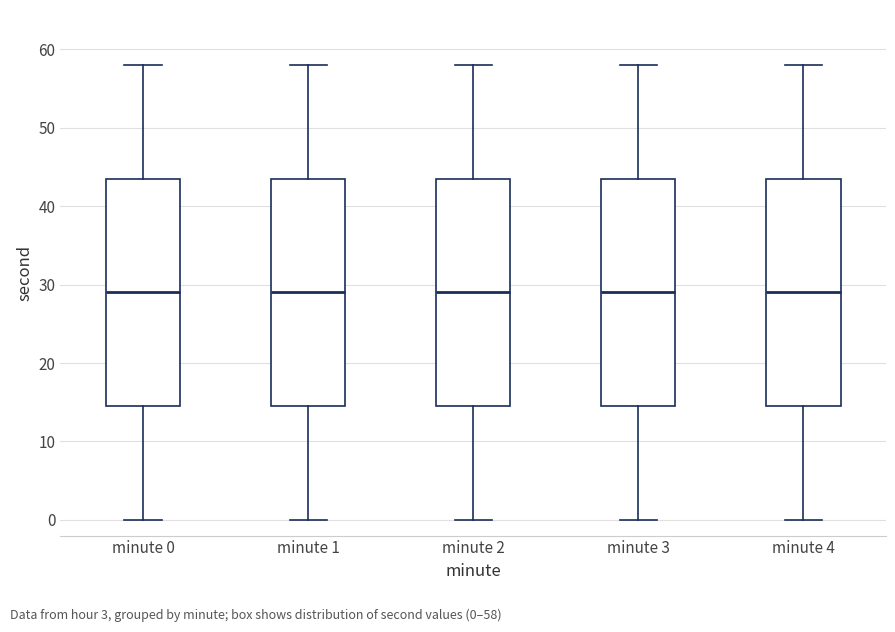

Reading left to right, transcribe this box plot: for each box, give where its median line is, the range the box spans, and where its two whiskers end, as read against the y-axis. The values are not printed on the chart, so give them approximately, as read against the axis.

minute 0: median 29, box 15 to 44, whiskers 0 to 58
minute 1: median 29, box 15 to 44, whiskers 0 to 58
minute 2: median 29, box 15 to 44, whiskers 0 to 58
minute 3: median 29, box 15 to 44, whiskers 0 to 58
minute 4: median 29, box 15 to 44, whiskers 0 to 58